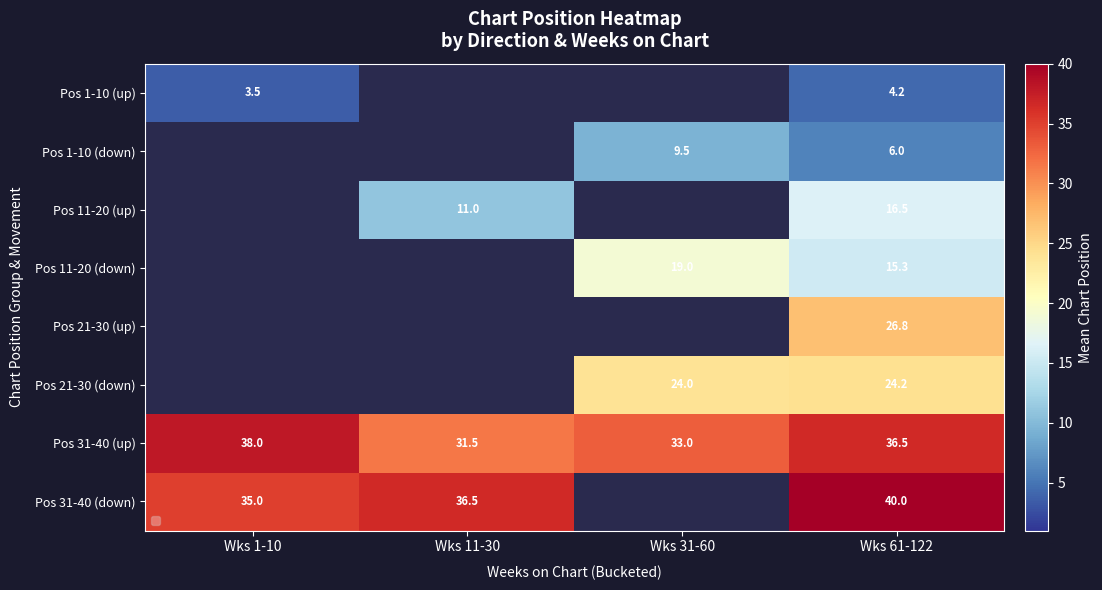

Which label corresponds to the smallest value in the chart?

Wks 1-10